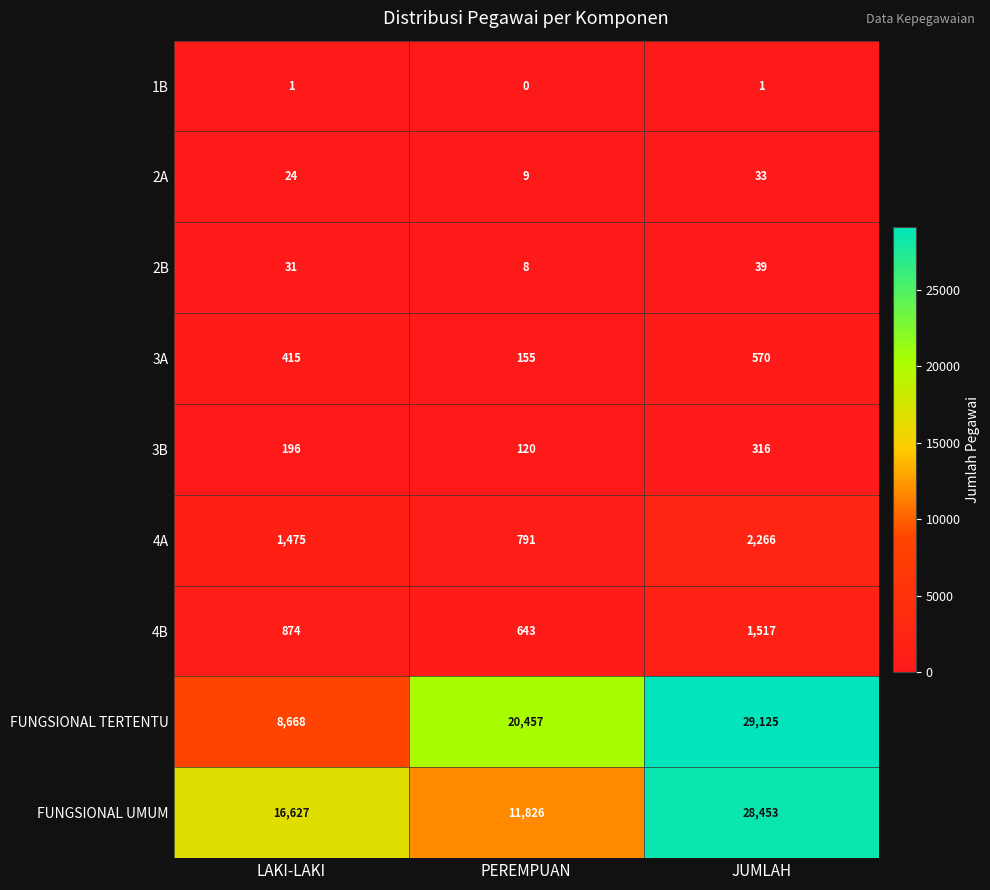

How many data points in FUNGSIONAL TERTENTU are less than 20457?

1